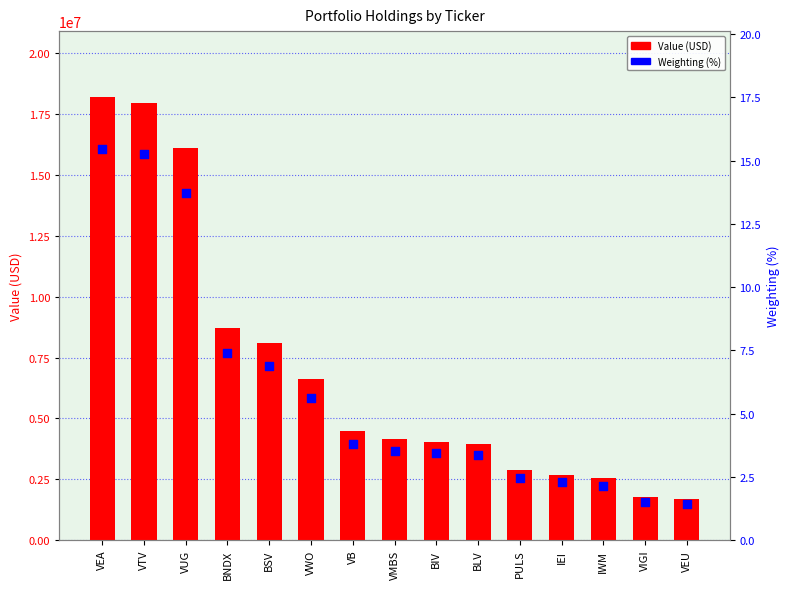

Which series reaches the maximum Y coordinate?

Value (USD)